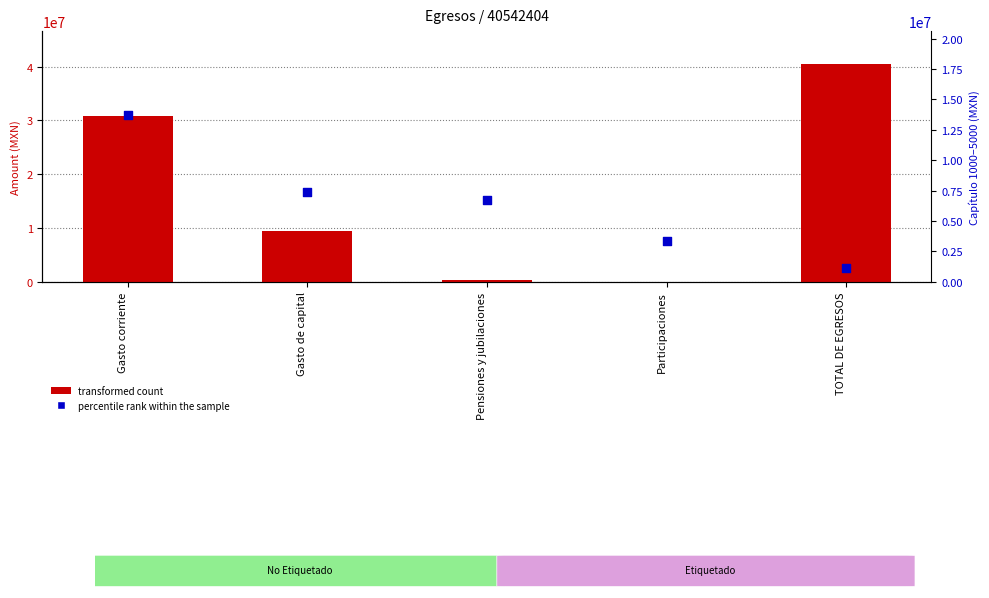

What is the total value across all series at Pensiones y jubilaciones?

7023404